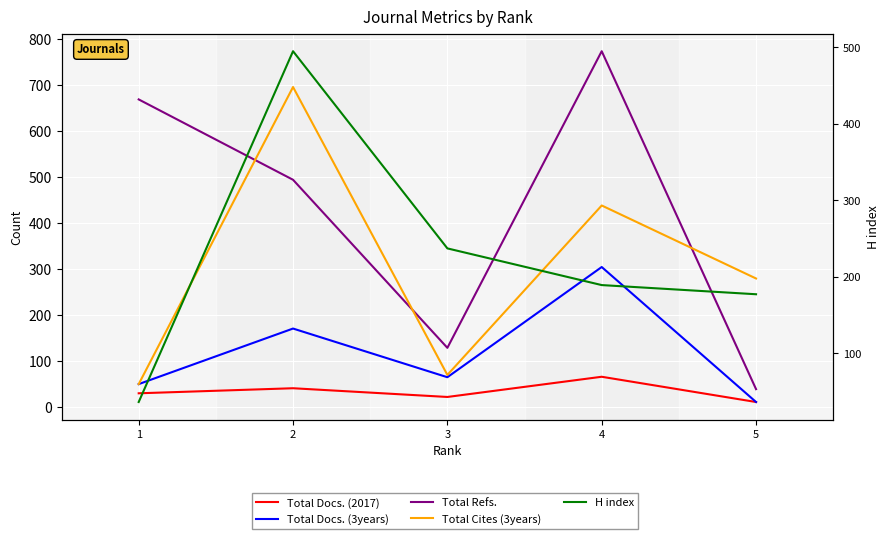

At which category is the sum across all series the highest?

2